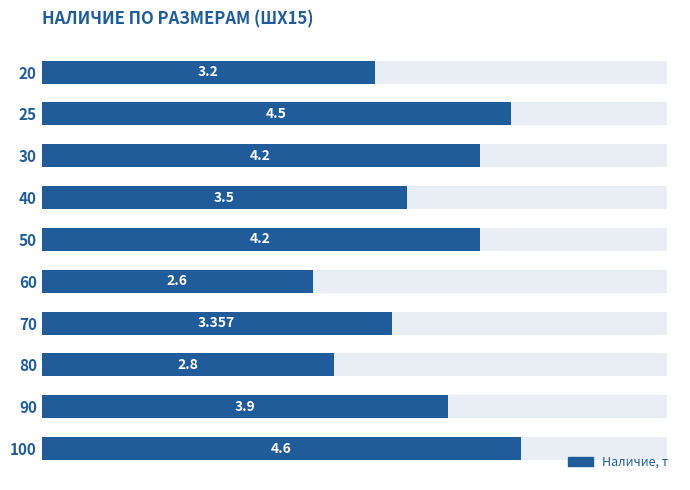

How many series are shown in this chart?

1